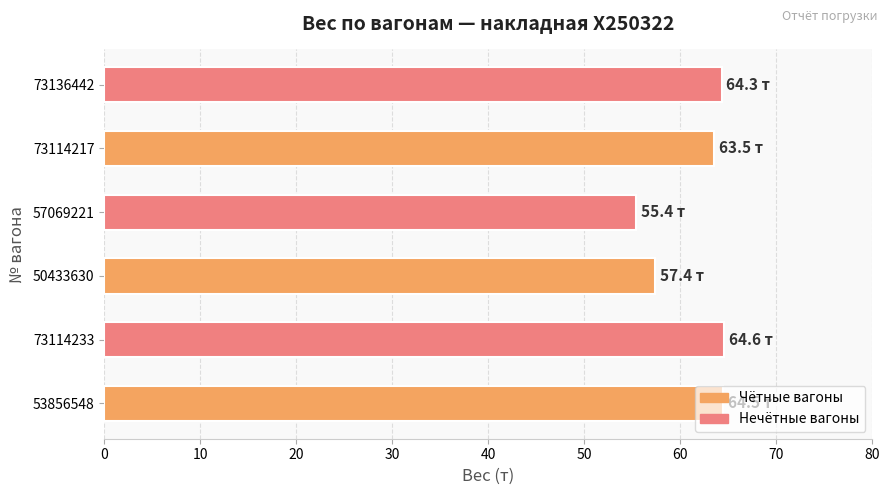

Is it true that the value at 73114233 is 31.5?

False